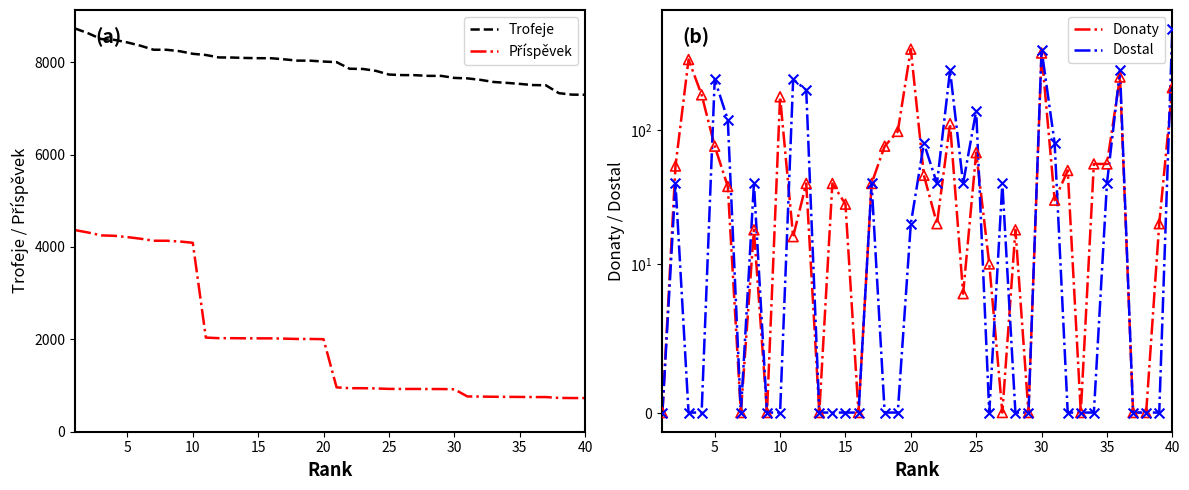

What are all the series names shown in the legend?

Trofeje, Příspěvek, Donaty, Dostal